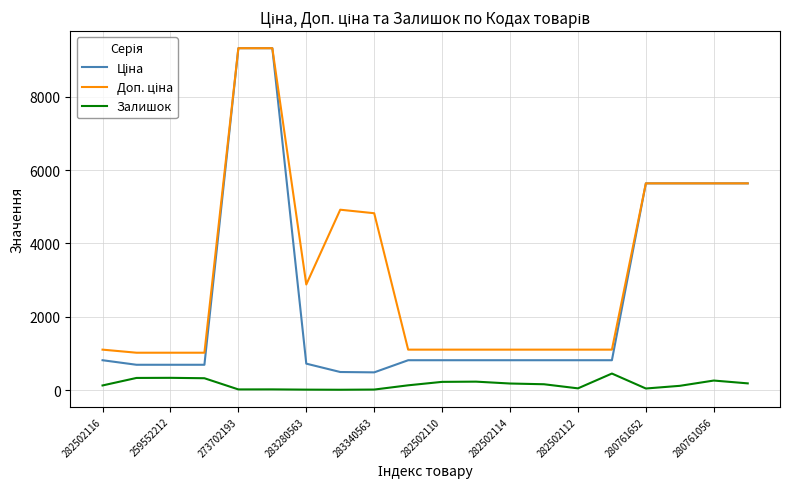

What is the highest value of the Залишок series?

450.0